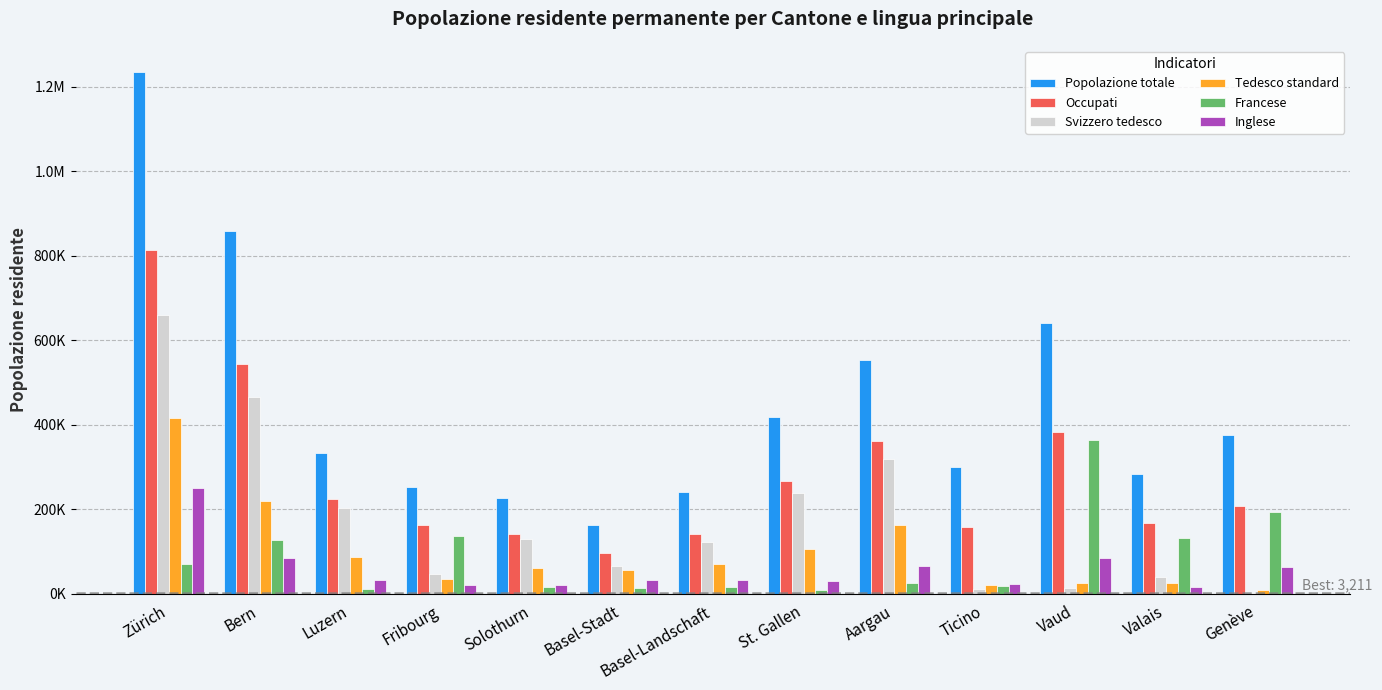

What is the difference between the highest and lowest values at Luzern?

322746.2